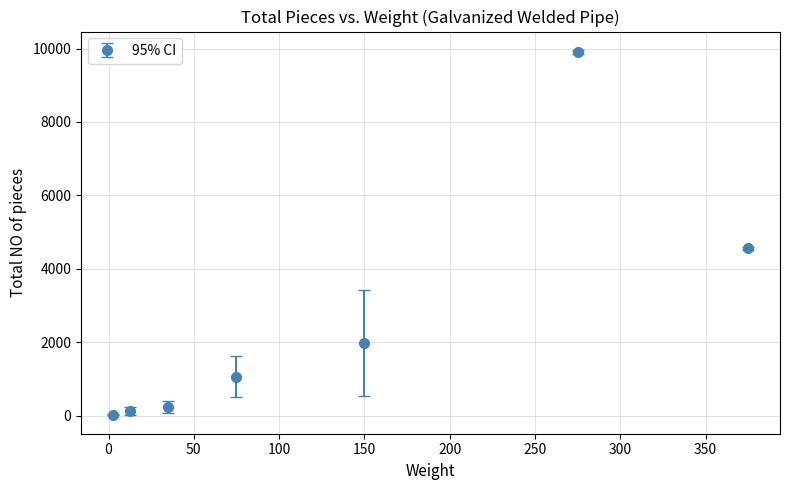

What is the difference between the maximum and minimum values?

9893.9